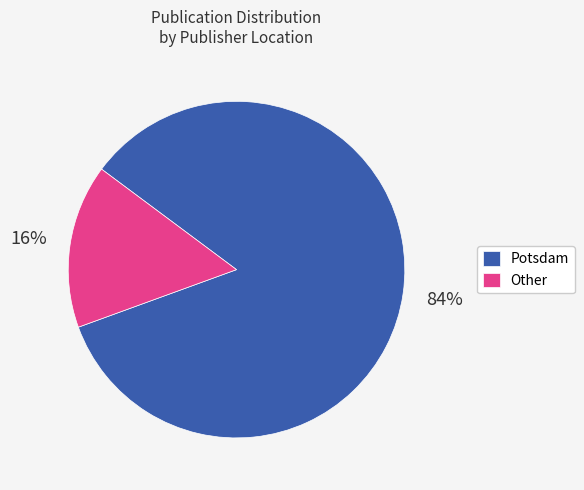

The Other slice represents 16% of the pie. True or false?

True